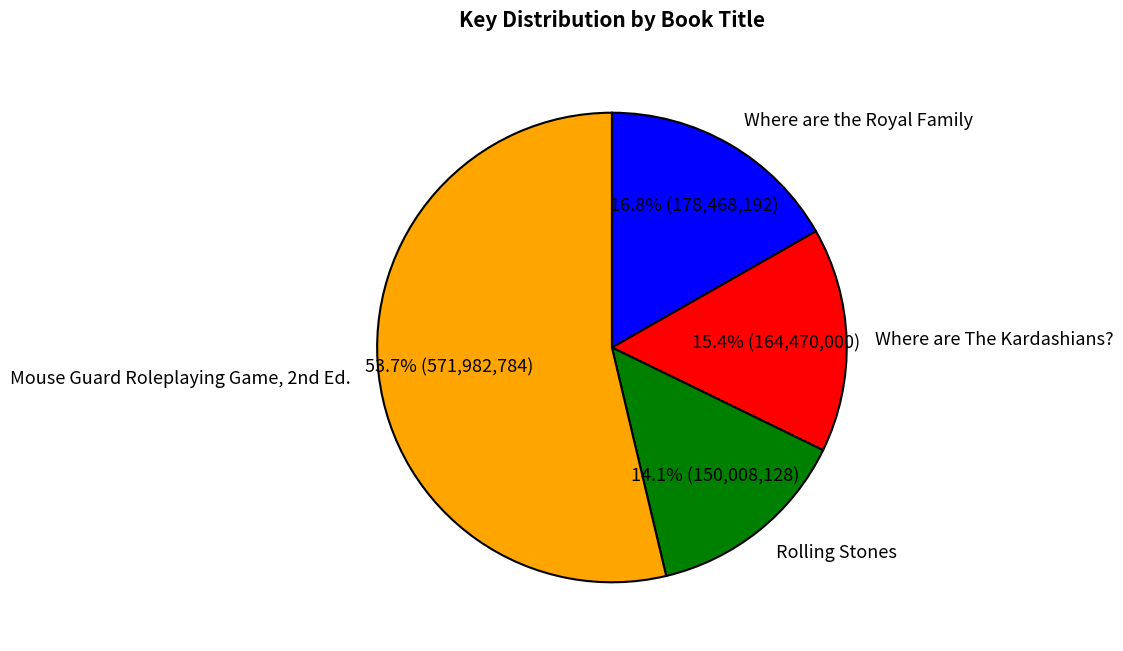

Which slice represents more than half of the pie?

Mouse Guard Roleplaying Game, 2nd Ed.